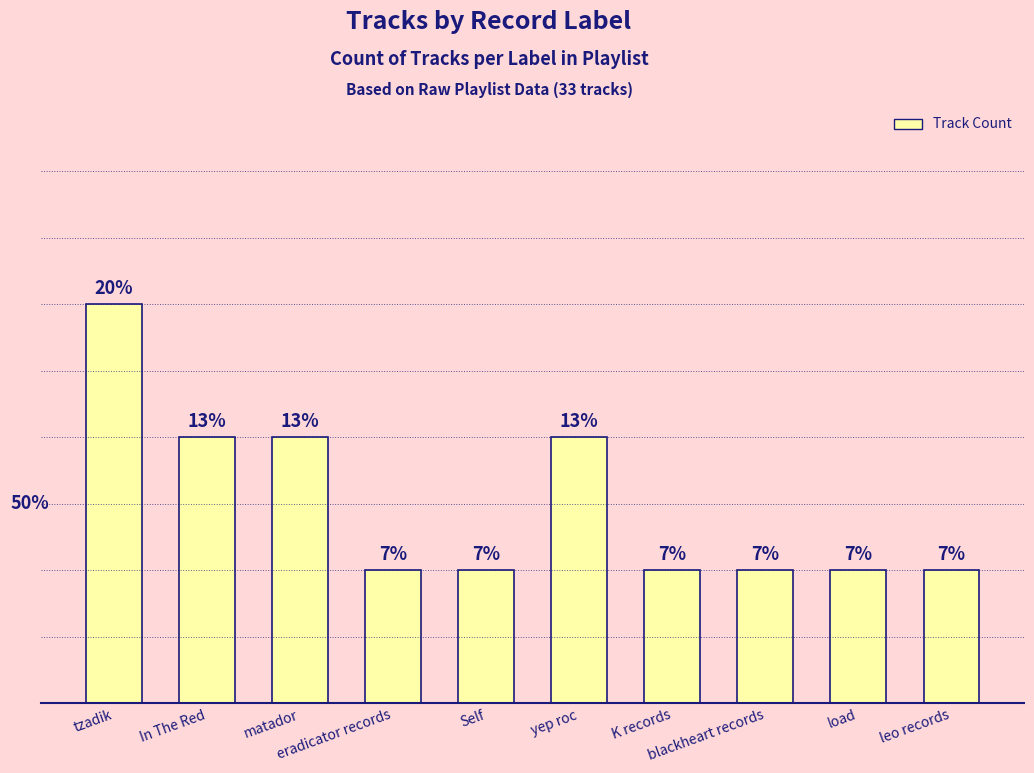

Does the chart contain any negative values?

No